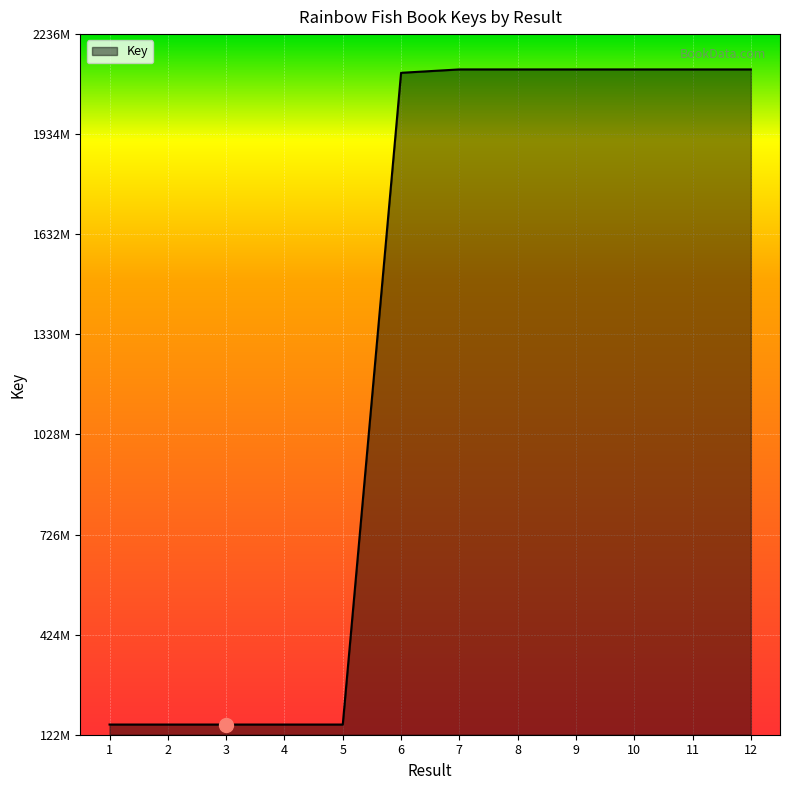

Does the chart have visible grid lines?

Yes